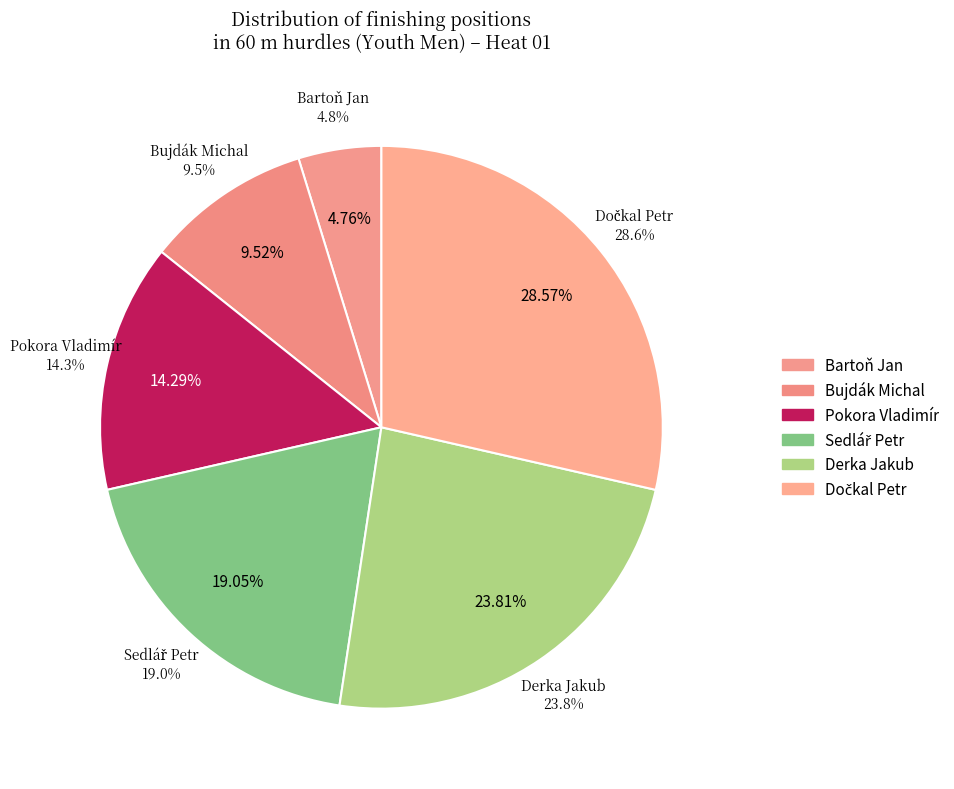

Is Bujdák Michal the majority of the pie?

No